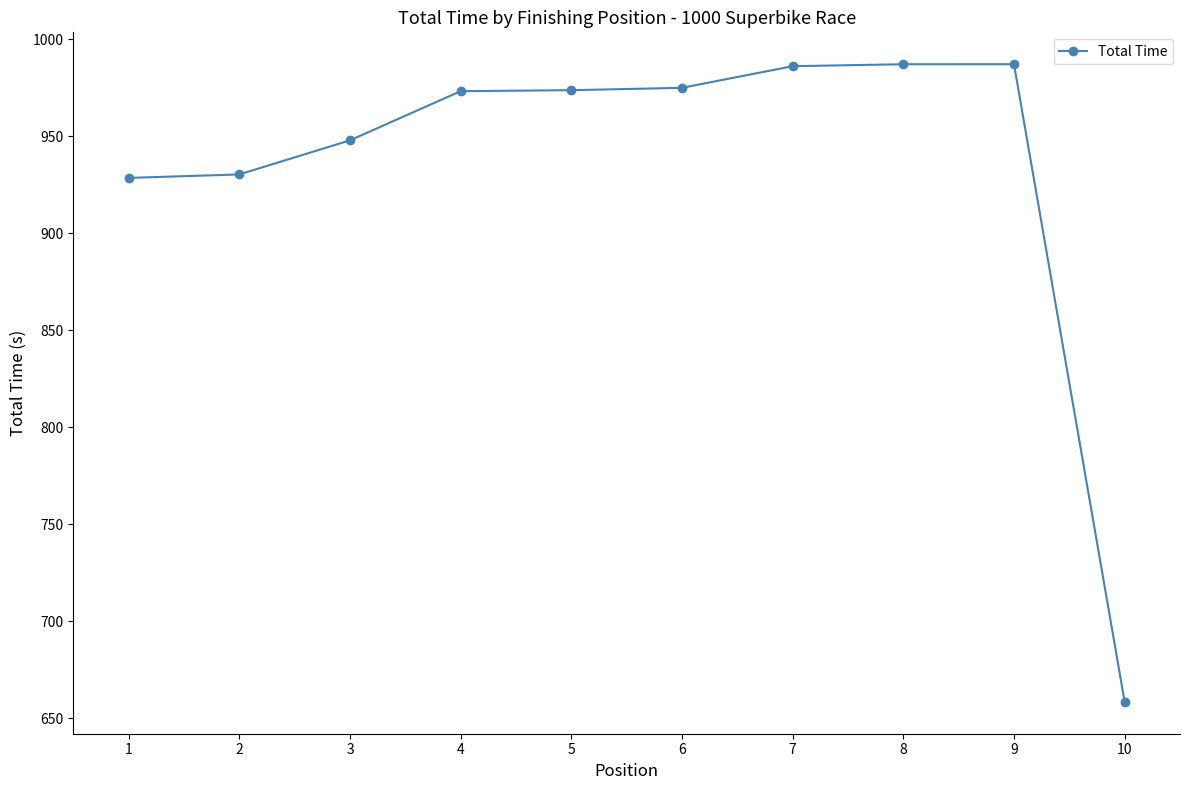

The value at 7 is 1408.1. True or false?

False